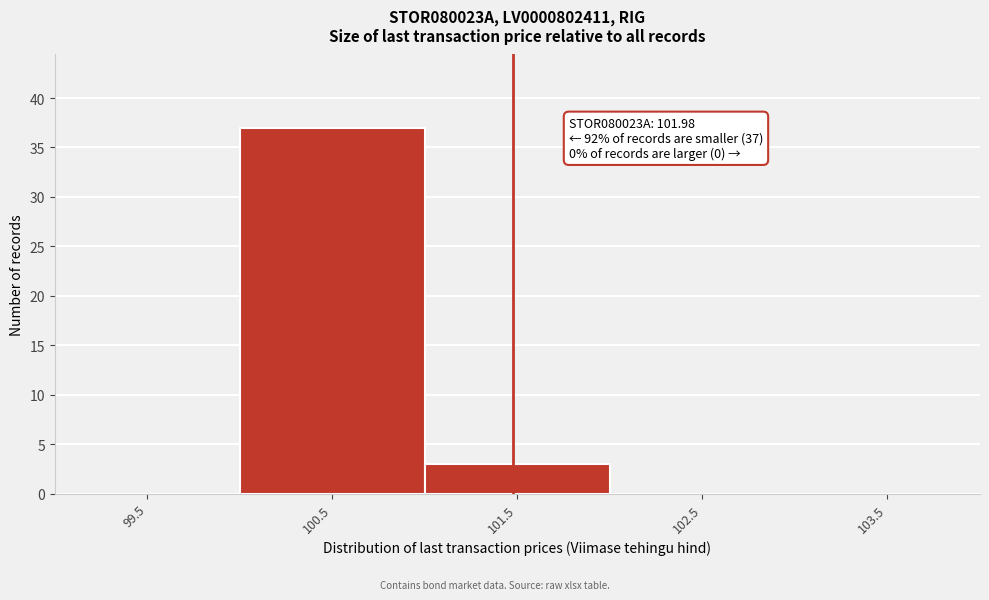

Reading left to right, list all the values displayed in this chart.

99.5=0	100.5=37	101.5=3	102.5=0	103.5=0